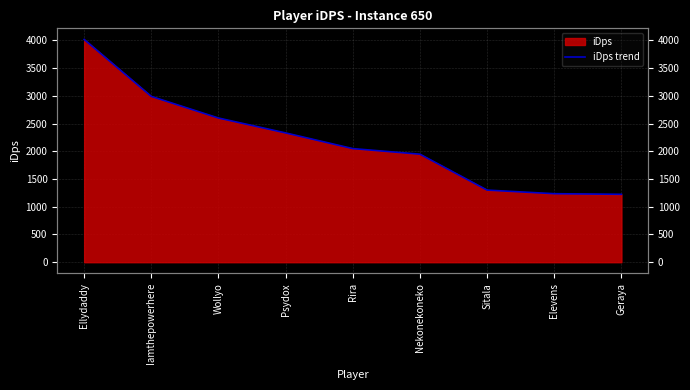

List the labels in order of value, largest first.

Ellydaddy, Iamthepowerhere, Wollyo, Psydox, Rira, Nekonekoneko, Sitala, Elevens, Geraya